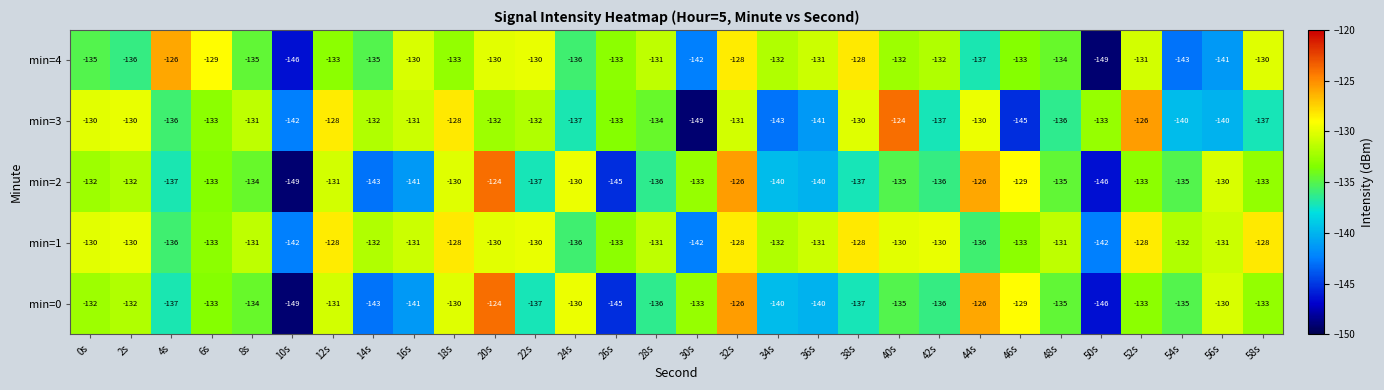

The min=1 series shows -131 at 16s. True or false?

True